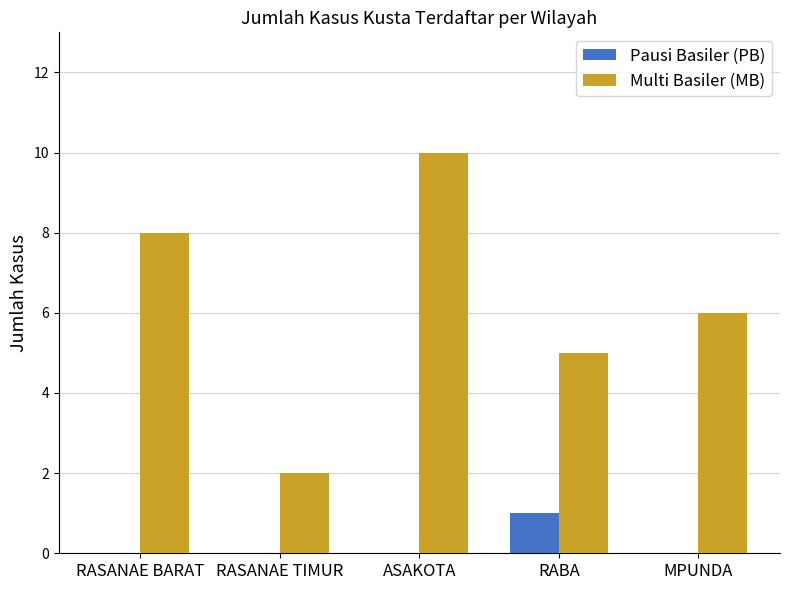

Is the value of Multi Basiler (MB) at MPUNDA greater than the value of Pausi Basiler (PB) at RASANAE BARAT?

Yes